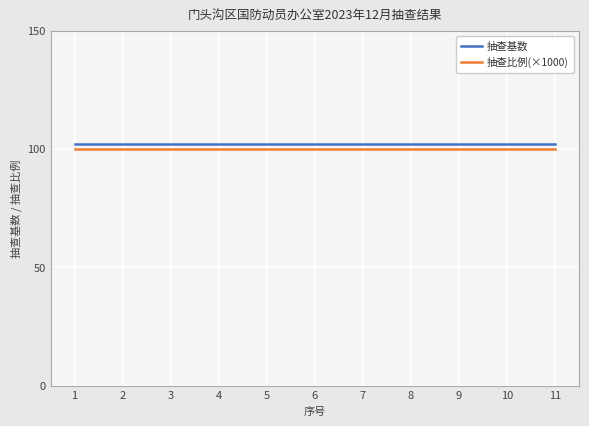

How many series are shown in this chart?

2